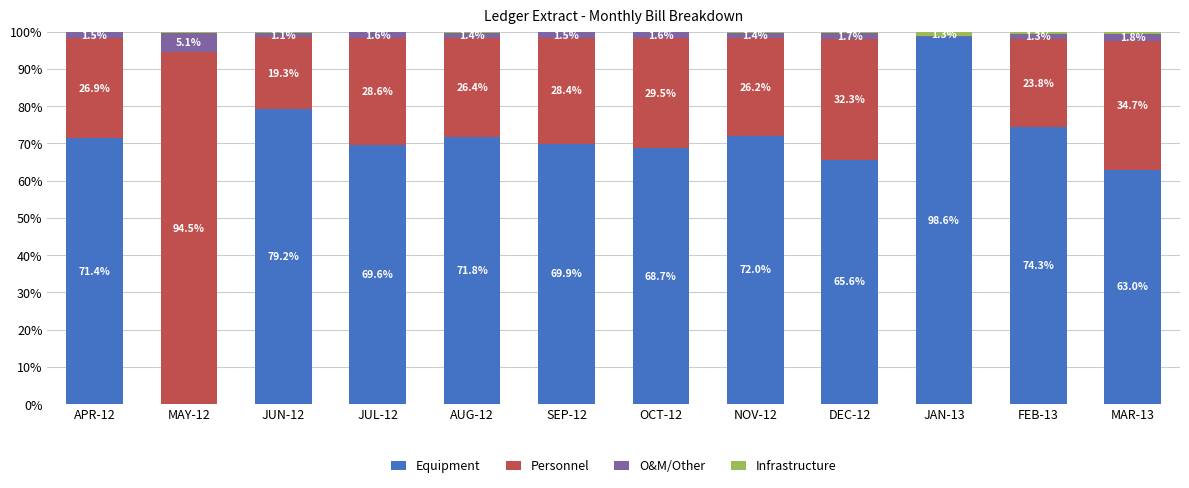

What is the total value across all series at JUL-12?

100.0